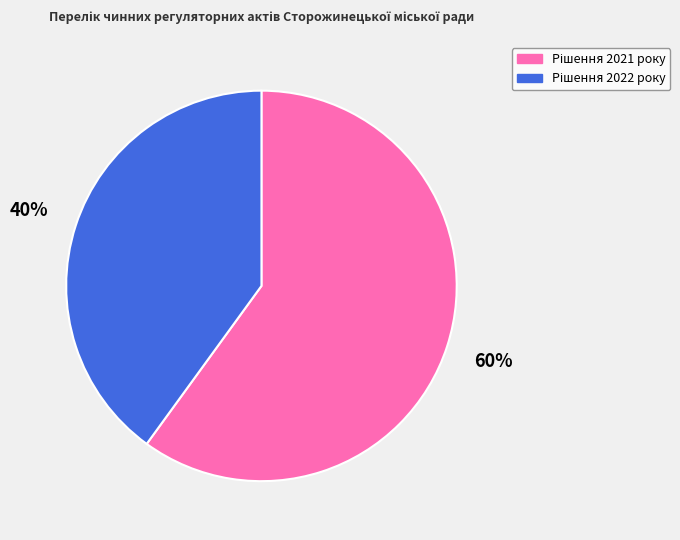

To the nearest percent, what is the difference between the largest and smallest slice percentages?

20%